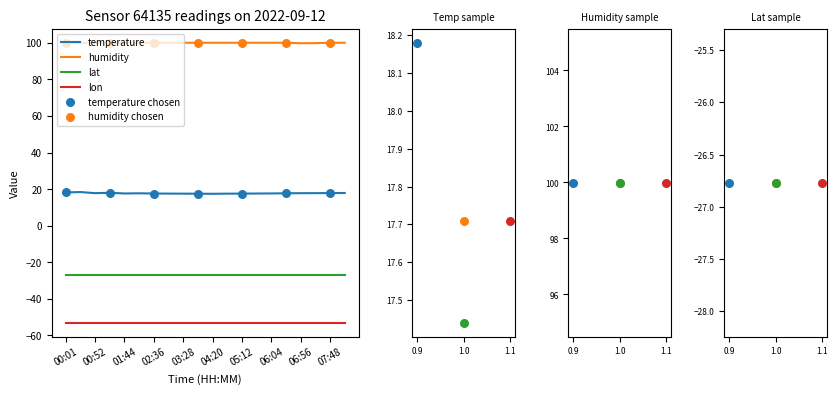

At how many categories does at least one series exceed 61?

20